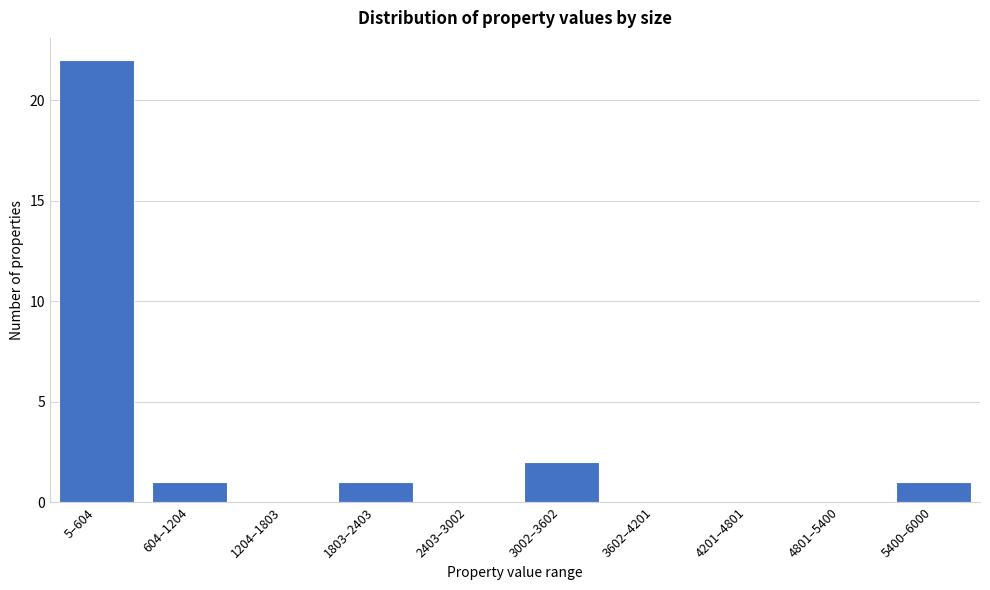

Reading right to left, transcribe all the data shown in this chart.

5400–6000=1	4801–5400=0	4201–4801=0	3602–4201=0	3002–3602=2	2403–3002=0	1803–2403=1	1204–1803=0	604–1204=1	5–604=22